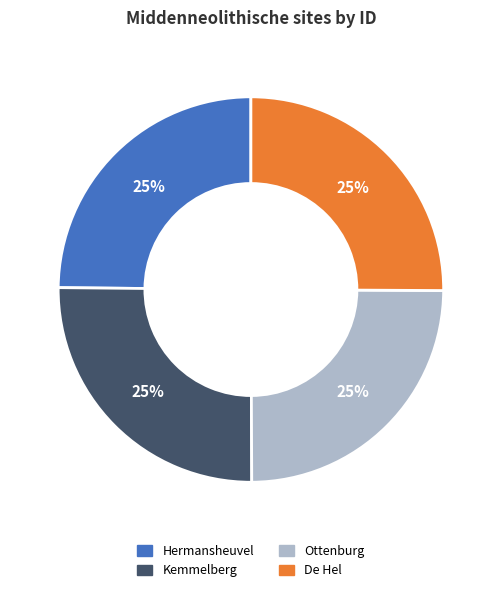

What is the ratio of the value at Kemmelberg to the value at Ottenburg?

1.0